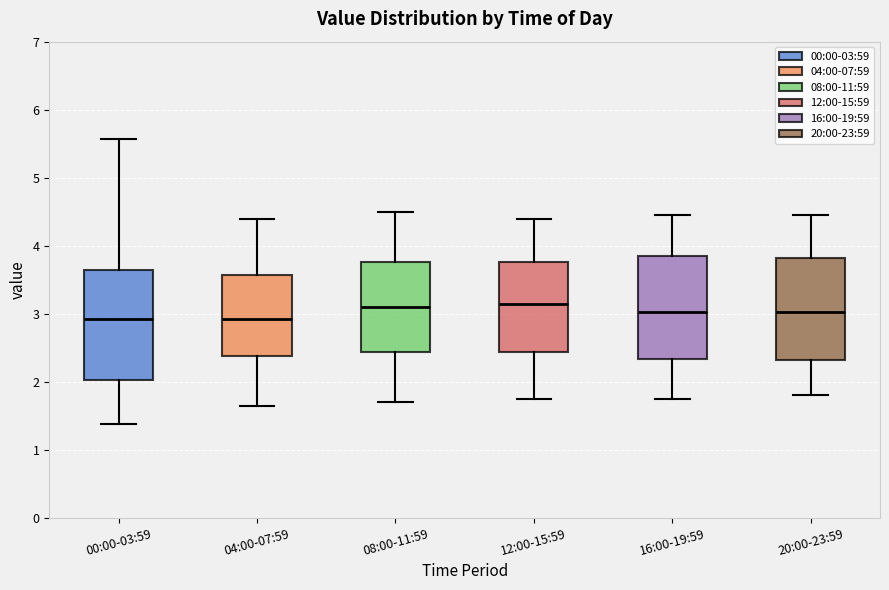

Reading left to right, transcribe this box plot: for each box, give where its median line is, the range the box spans, and where its two whiskers end, as read against the y-axis. The values are not printed on the chart, so give them approximately, as read against the axis.

00:00-03:59: median 2.9, box 2.0 to 3.6, whiskers 1.4 to 5.6
04:00-07:59: median 2.9, box 2.4 to 3.6, whiskers 1.7 to 4.4
08:00-11:59: median 3.1, box 2.4 to 3.8, whiskers 1.7 to 4.5
12:00-15:59: median 3.2, box 2.4 to 3.8, whiskers 1.8 to 4.4
16:00-19:59: median 3.0, box 2.3 to 3.9, whiskers 1.8 to 4.5
20:00-23:59: median 3.0, box 2.3 to 3.8, whiskers 1.8 to 4.5